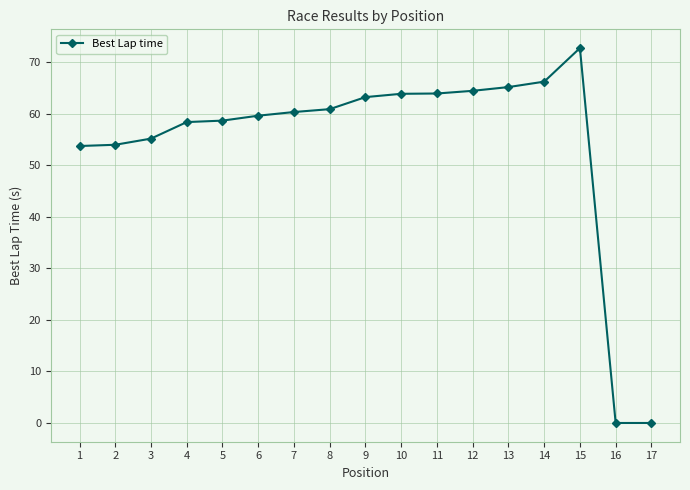

Which has a higher value, 13 or 8?

13